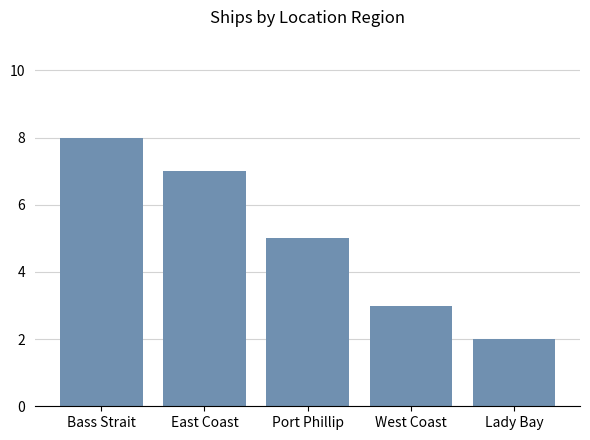

Which label corresponds to the largest value in the chart?

Bass Strait